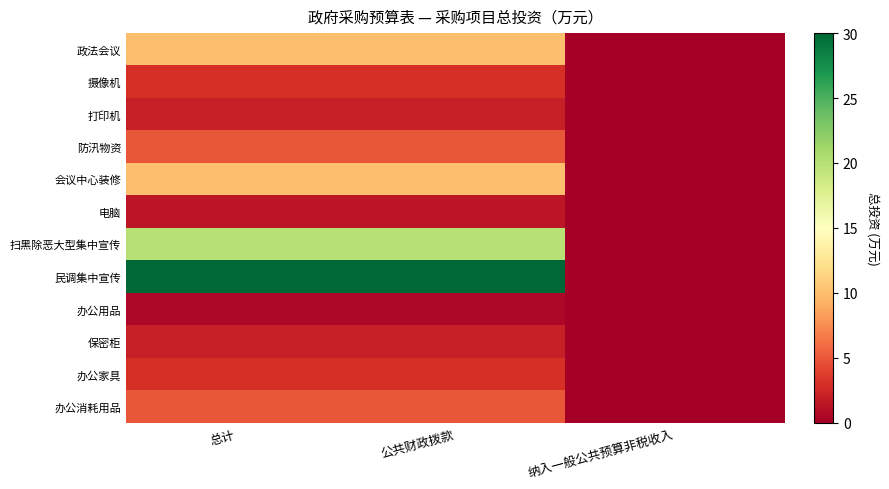

What is the total value across all series at 总计?

92.0